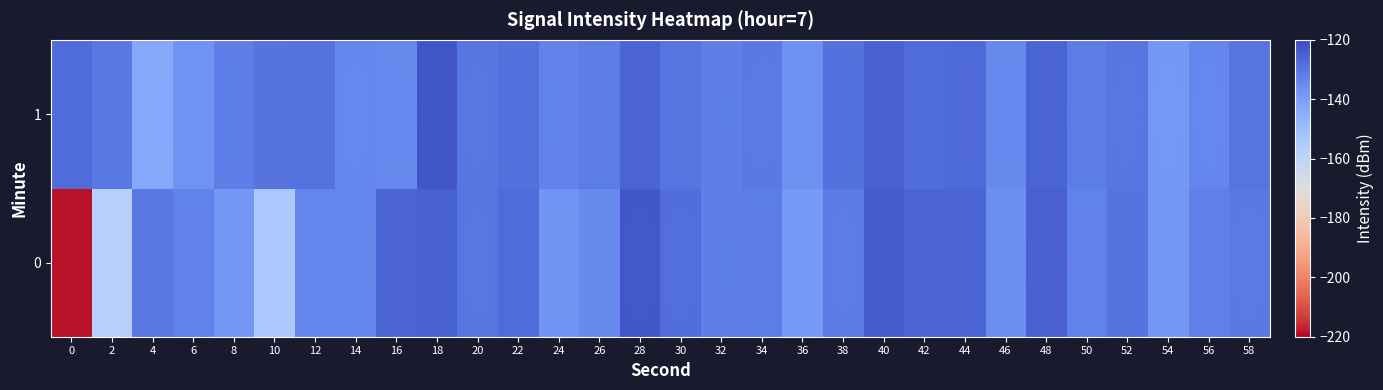

Rank the series by their maximum value, from highest to lowest.

1, 0